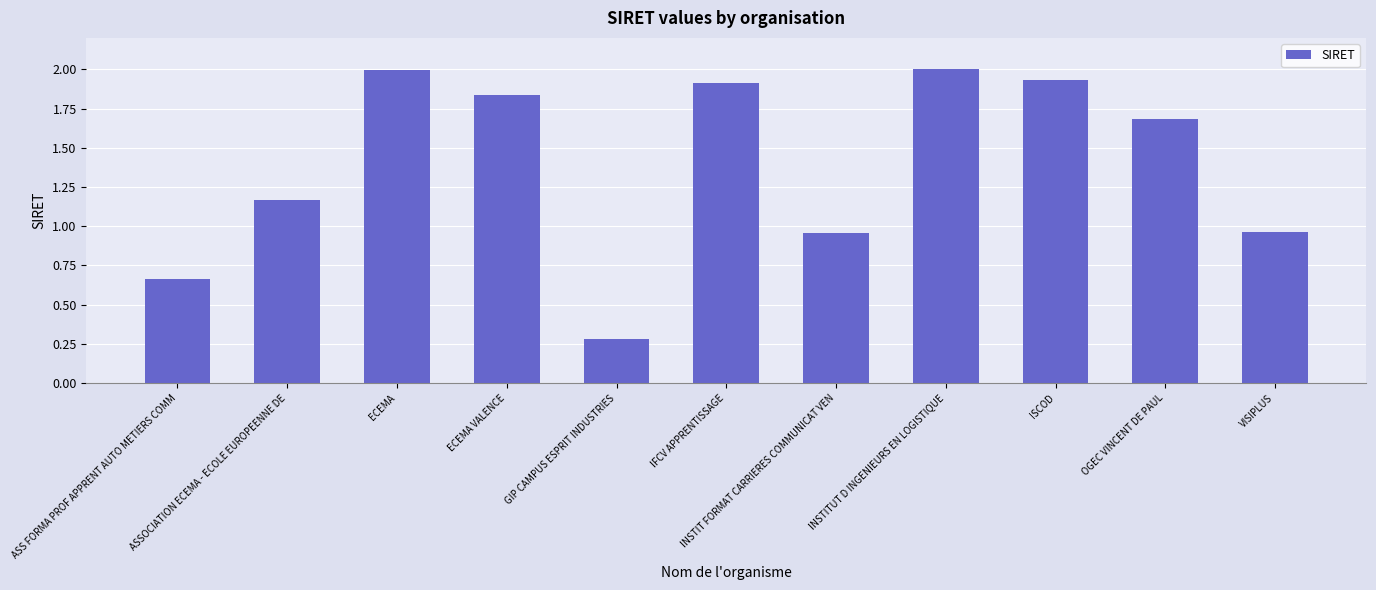

Does the chart contain stacked bars?

No